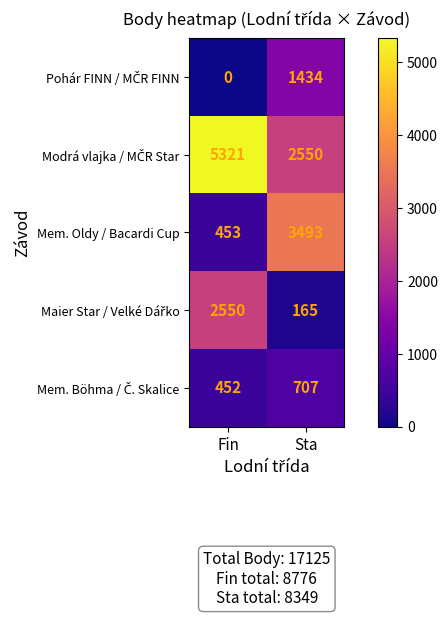

What is the average value of the Mem. Oldy / Bacardi Cup series?

1973